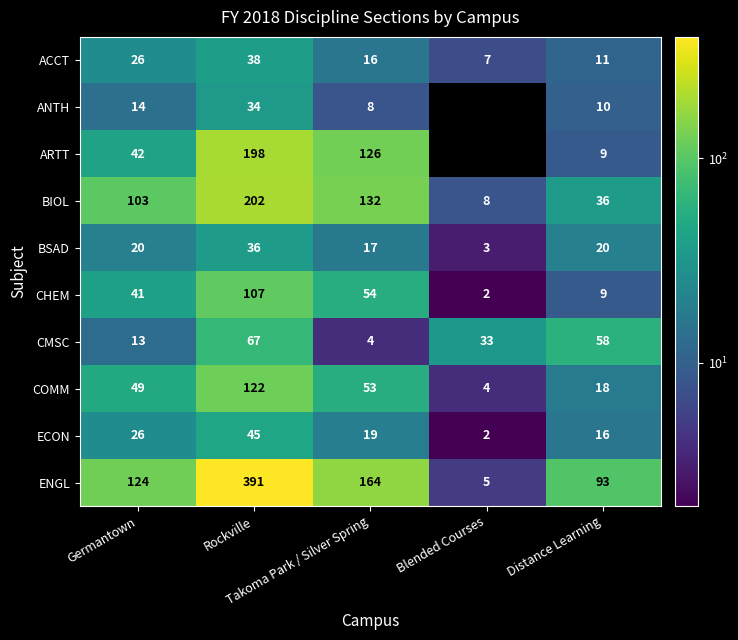

At which category is the sum across all series the highest?

Rockville